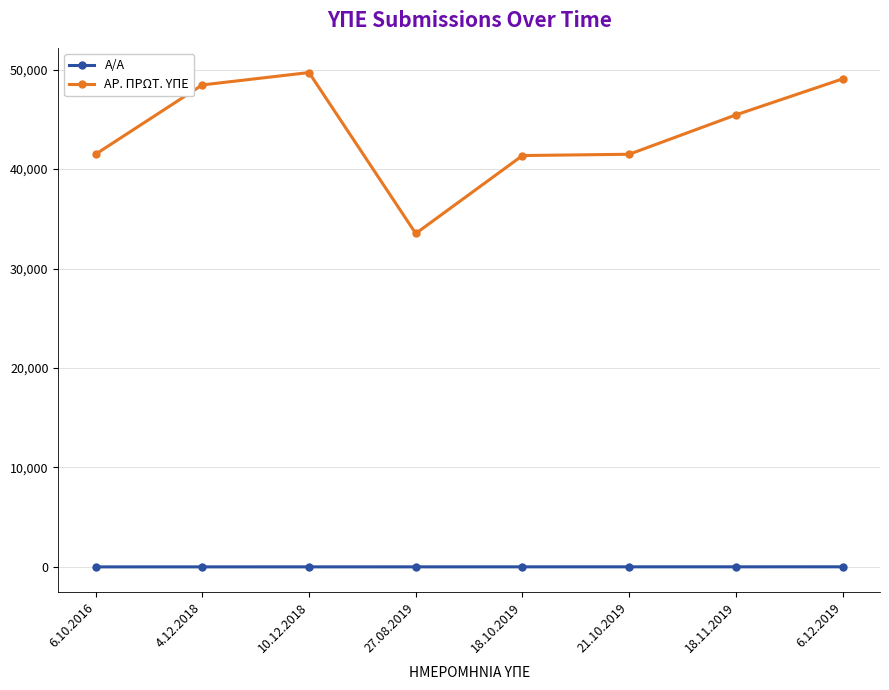

True or false: ΑΡ. ΠΡΩΤ. ΥΠΕ has a value of 41496 at 6.10.2016.

True